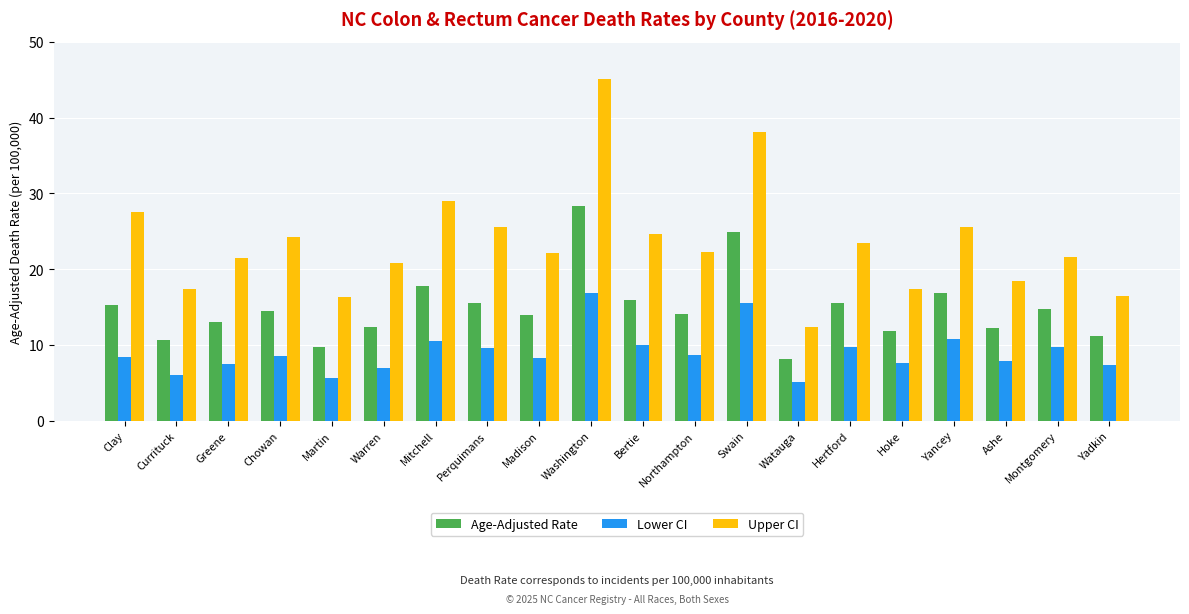

What is the difference between the maximum and second lowest values in the Upper CI series?

28.8